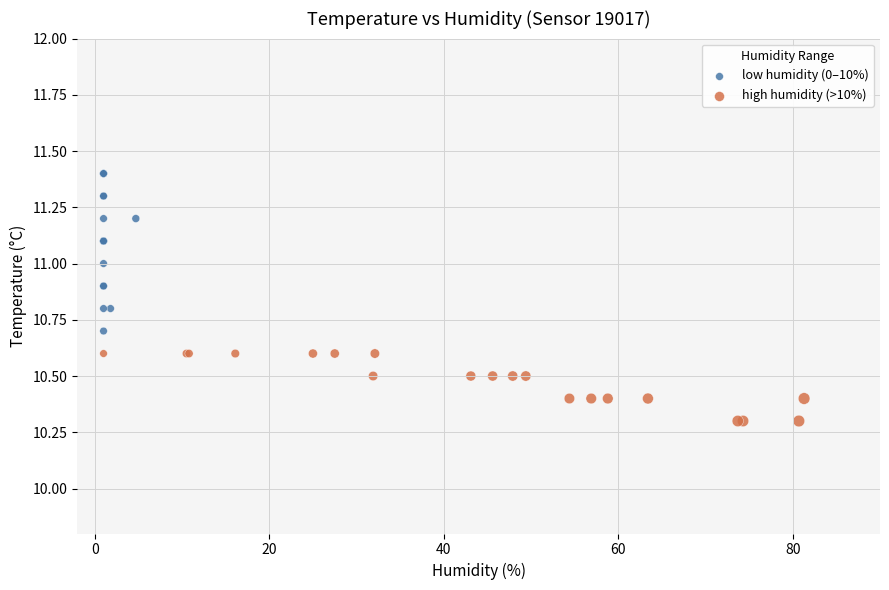

Which series contains the highest Y value?

low humidity (0–10%)